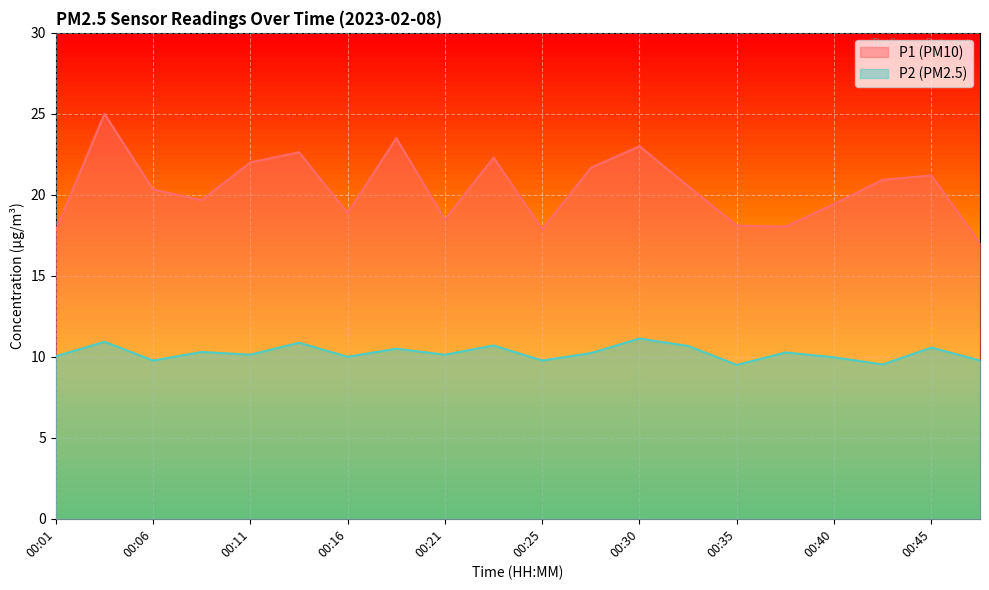

At how many categories does at least one series exceed 24?

1